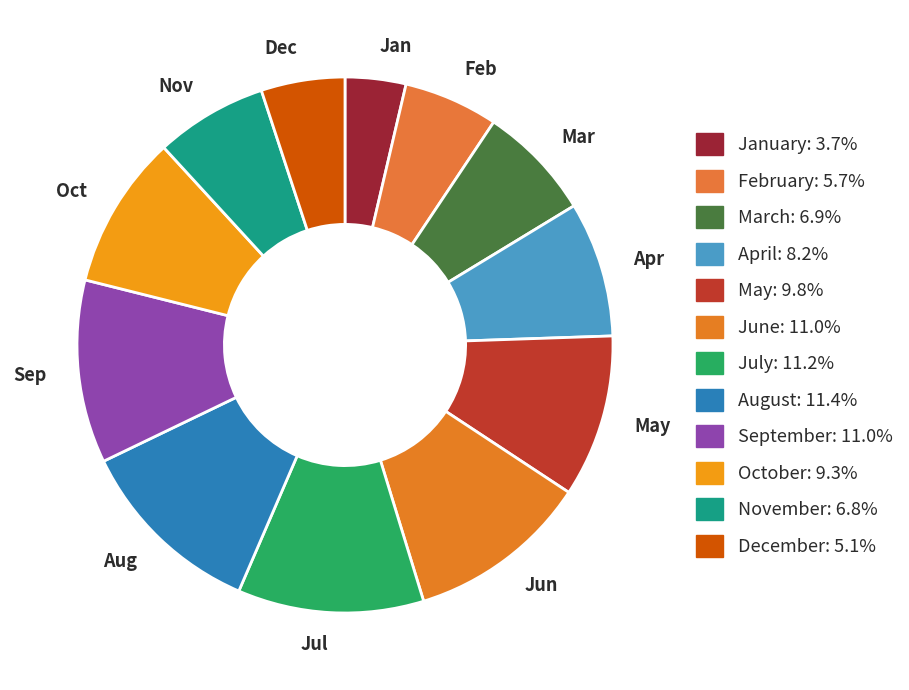

Which category has the smallest portion of the pie?

Jan